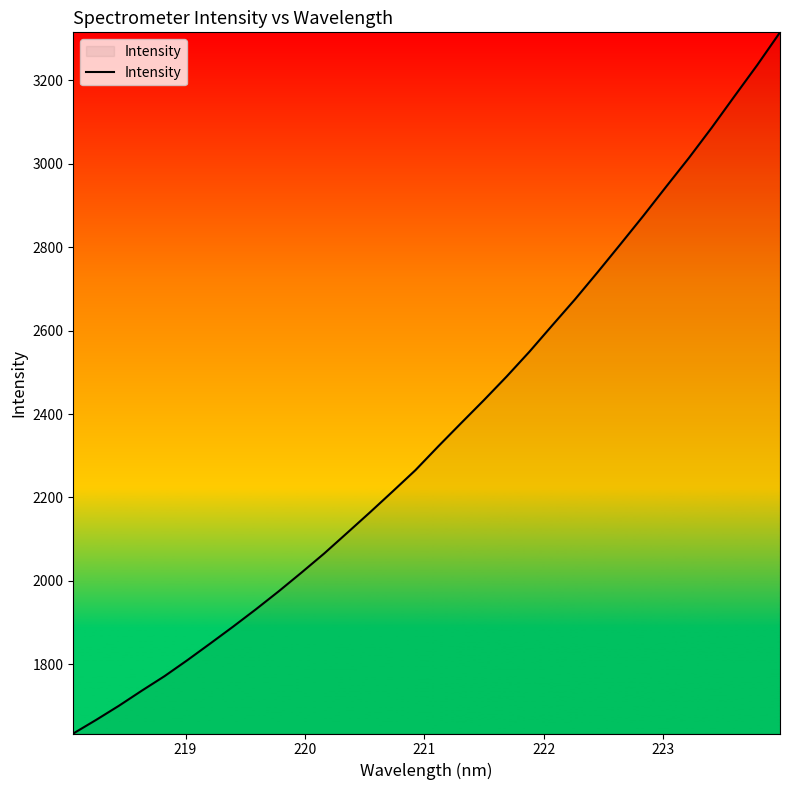

What is the maximum value shown in the chart?

3314.6